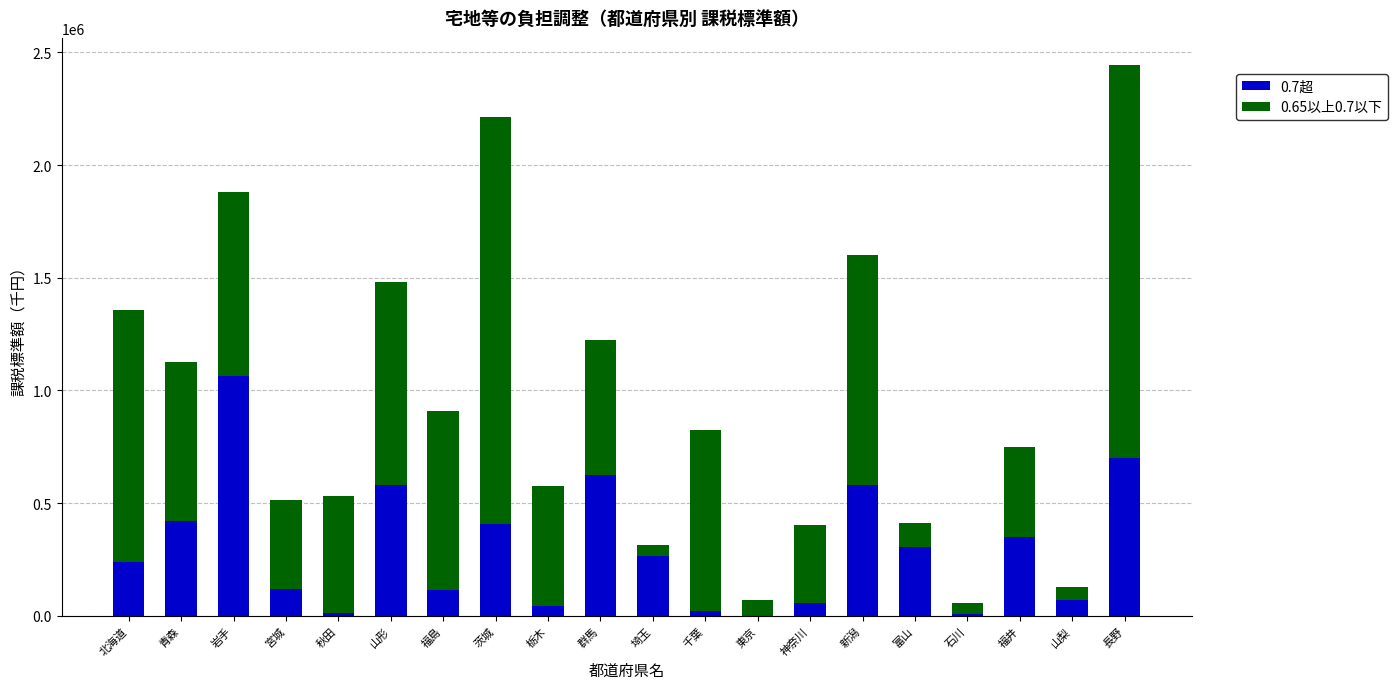

What is the total value across all series at 福島?

909994